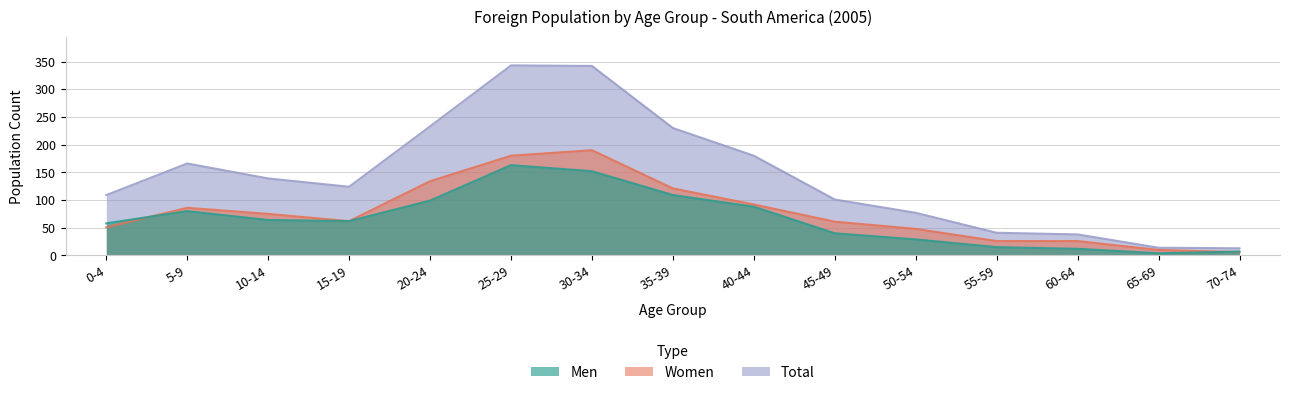

Rank the series at 35-39 from lowest to highest value.

Men, Women, Total